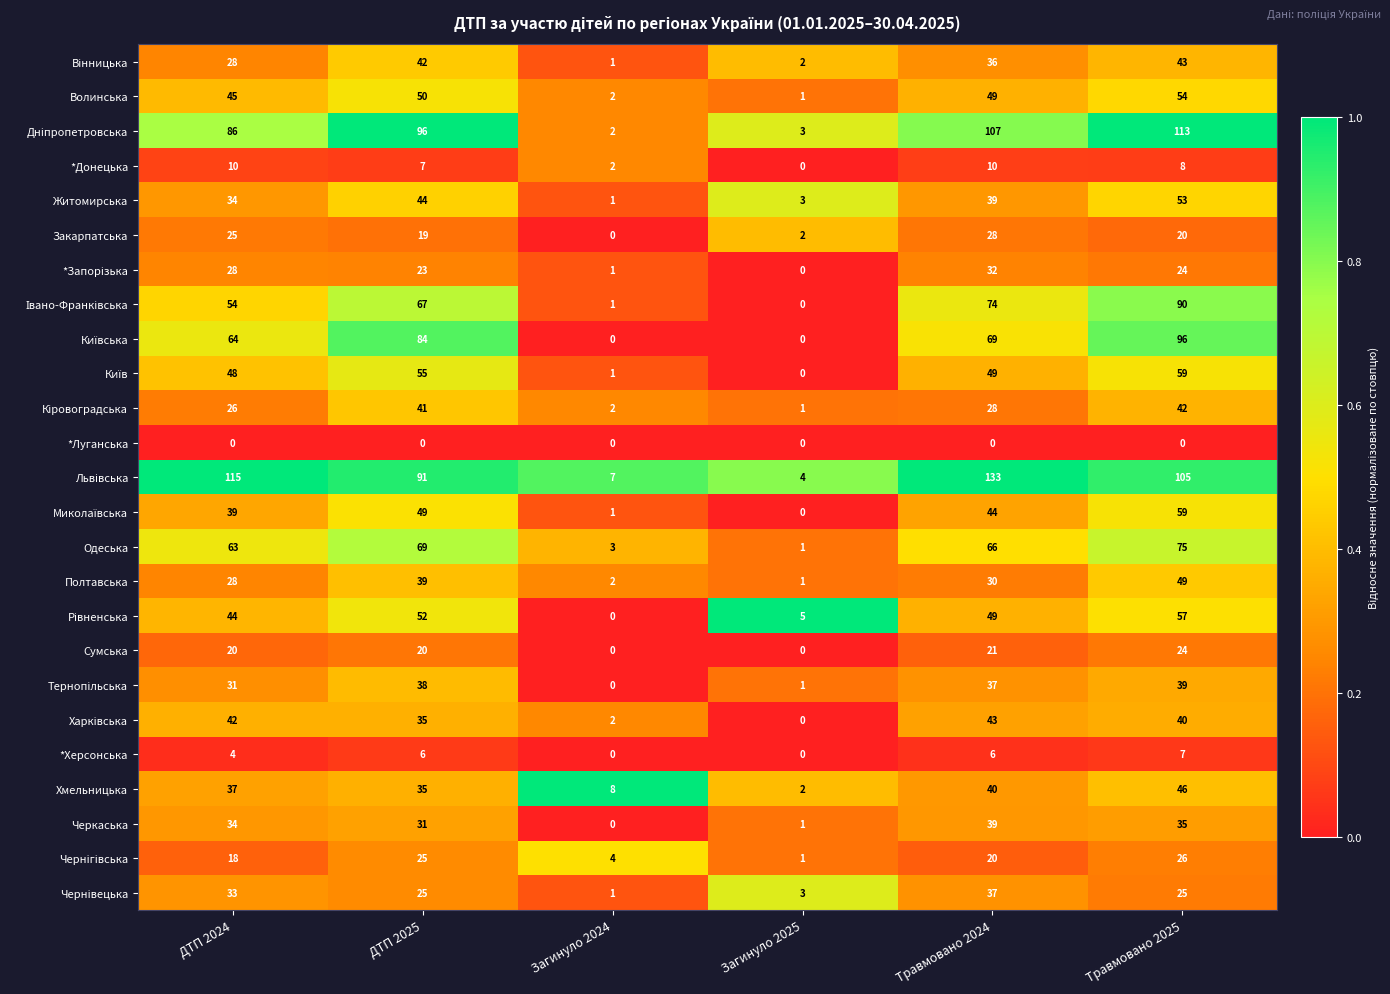

What is the highest value of the Волинська series?

54